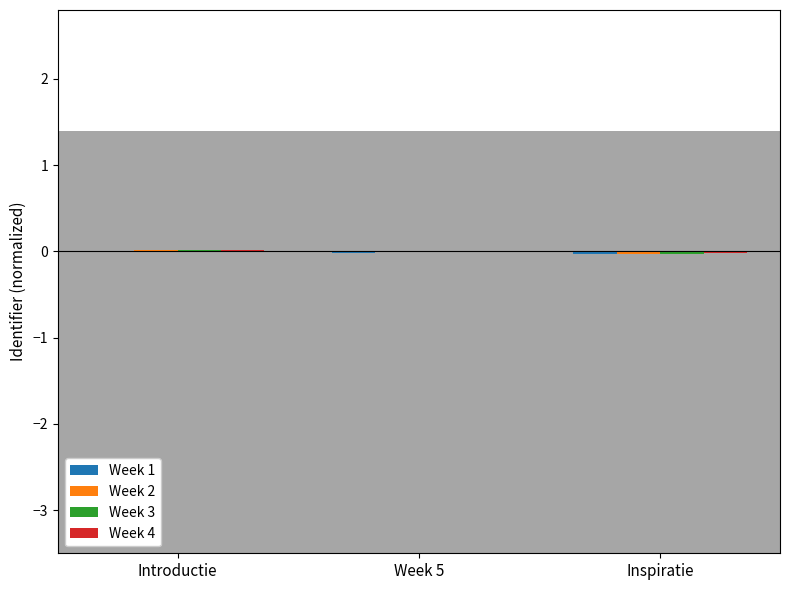

At which category is the sum across all series the highest?

Introductie